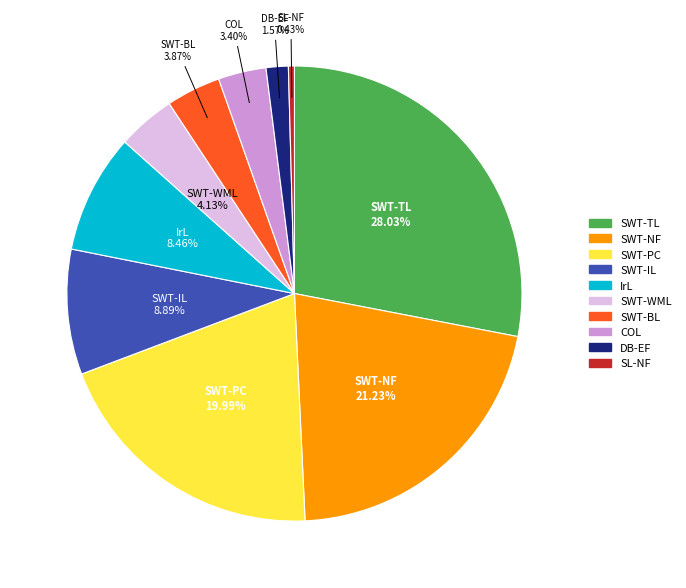

Combined, what portion of the pie is SWT-TL and SWT-IL?

36.9%